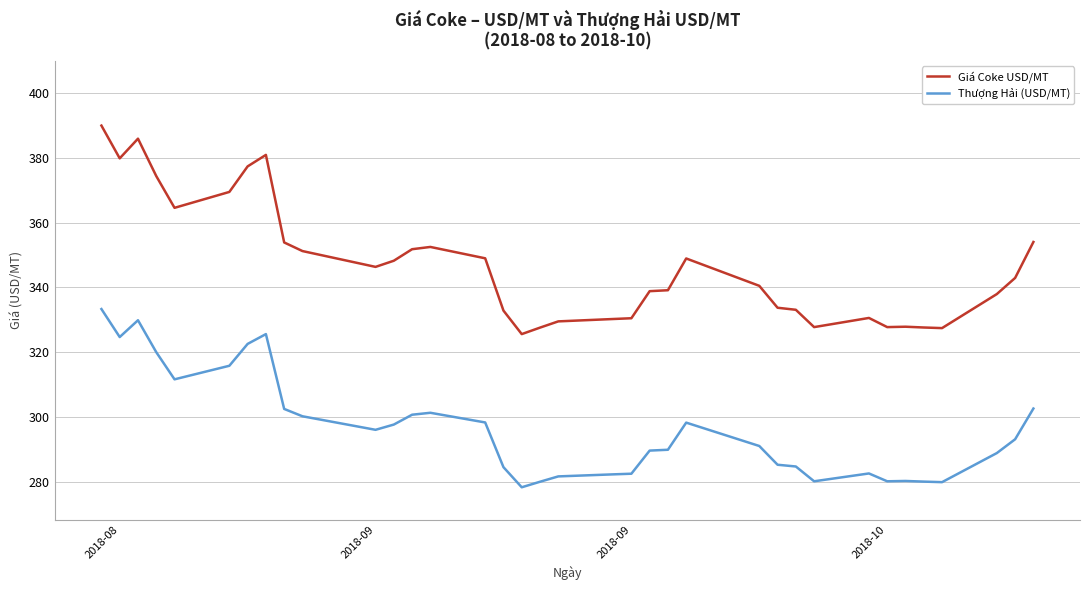

True or false: Thượng Hải (USD/MT) and Giá Coke USD/MT cross at least once.

False